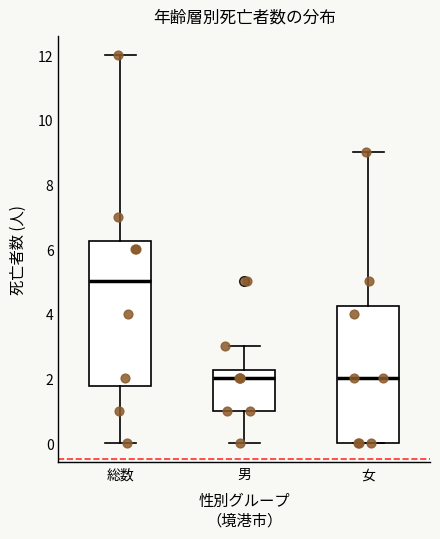

Comparing the boxes themselves (not the whiskers), which one is the tallest?

総数